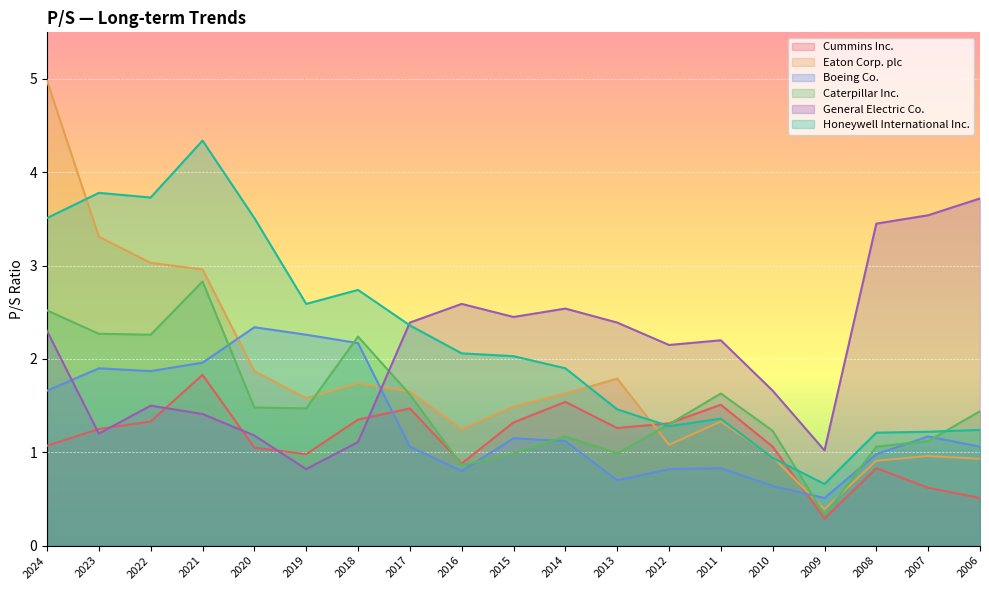

Which series has the largest range (max minus min)?

Eaton Corp. plc